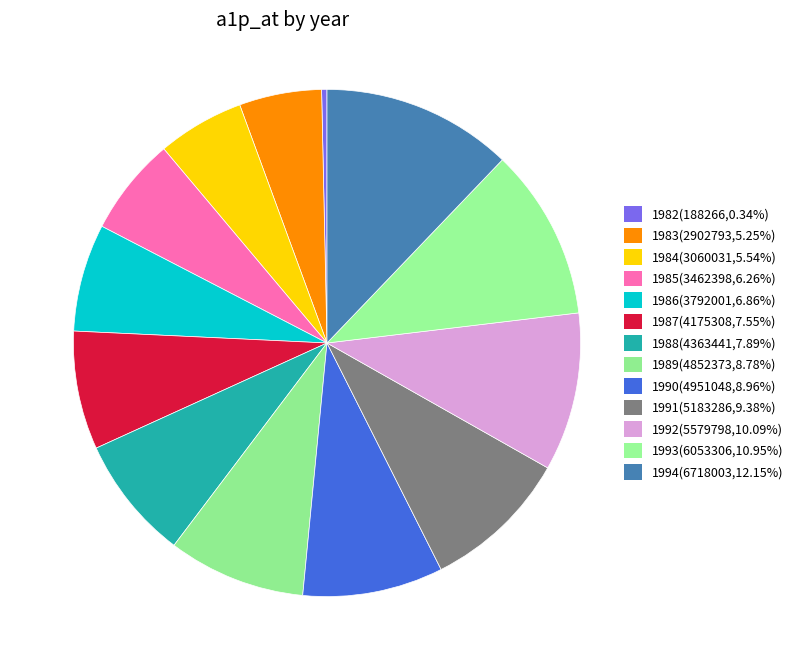

What percentage is the 1983 slice, to the nearest percent?

5%